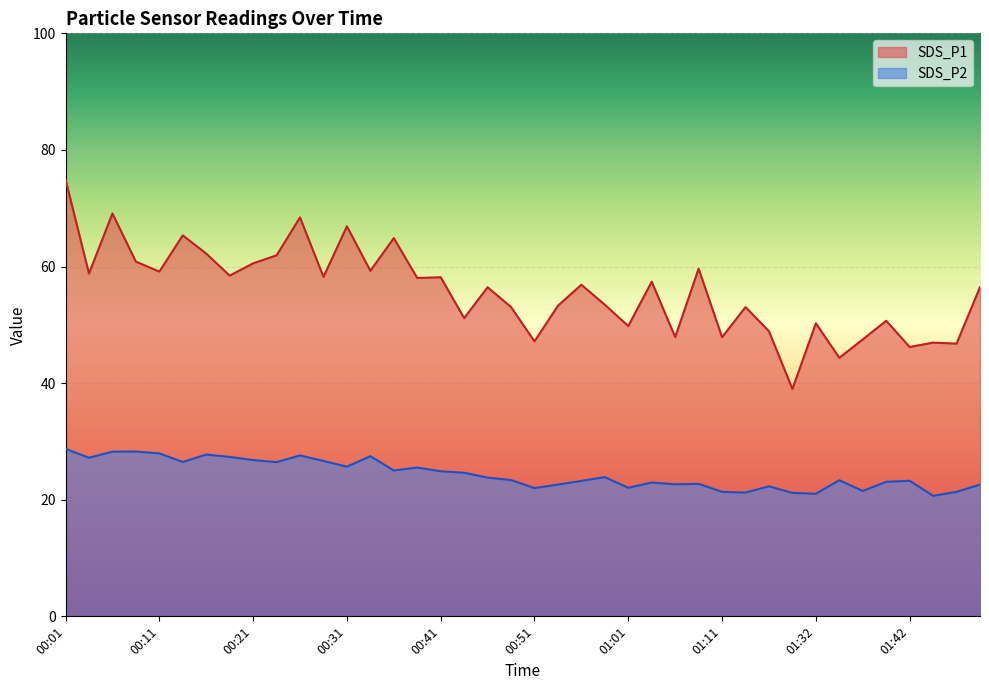

How many series are shown in this chart?

2